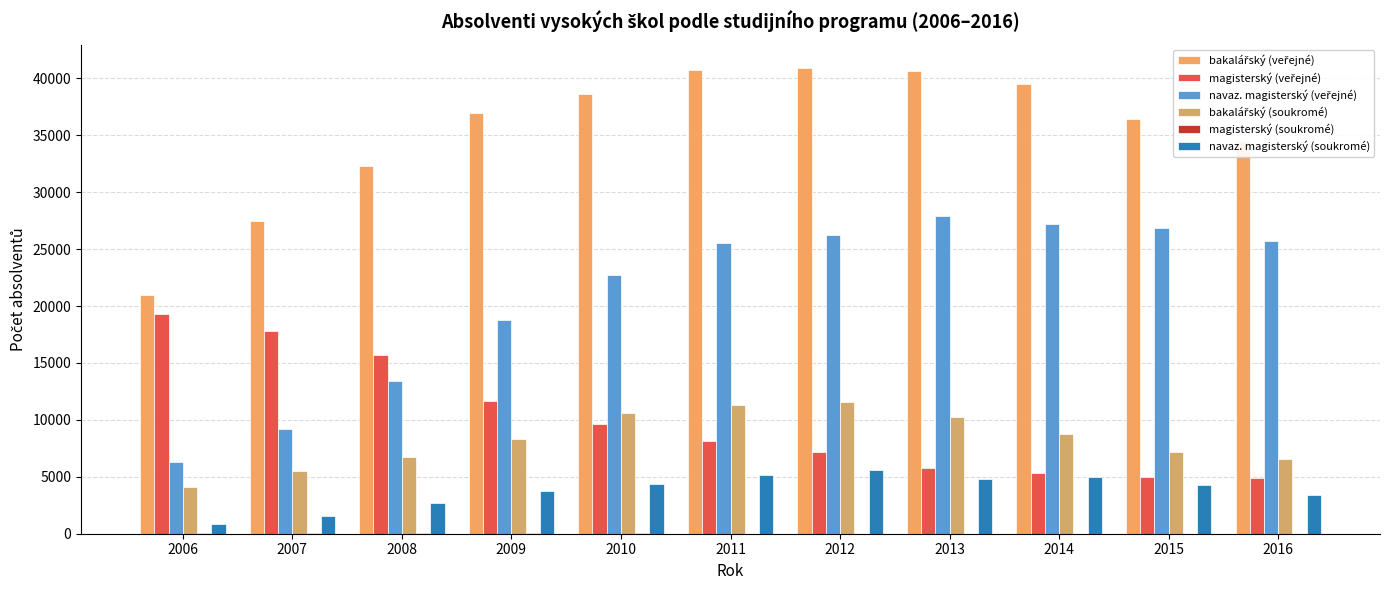

Are the bars grouped side by side (vs. stacked)?

Yes